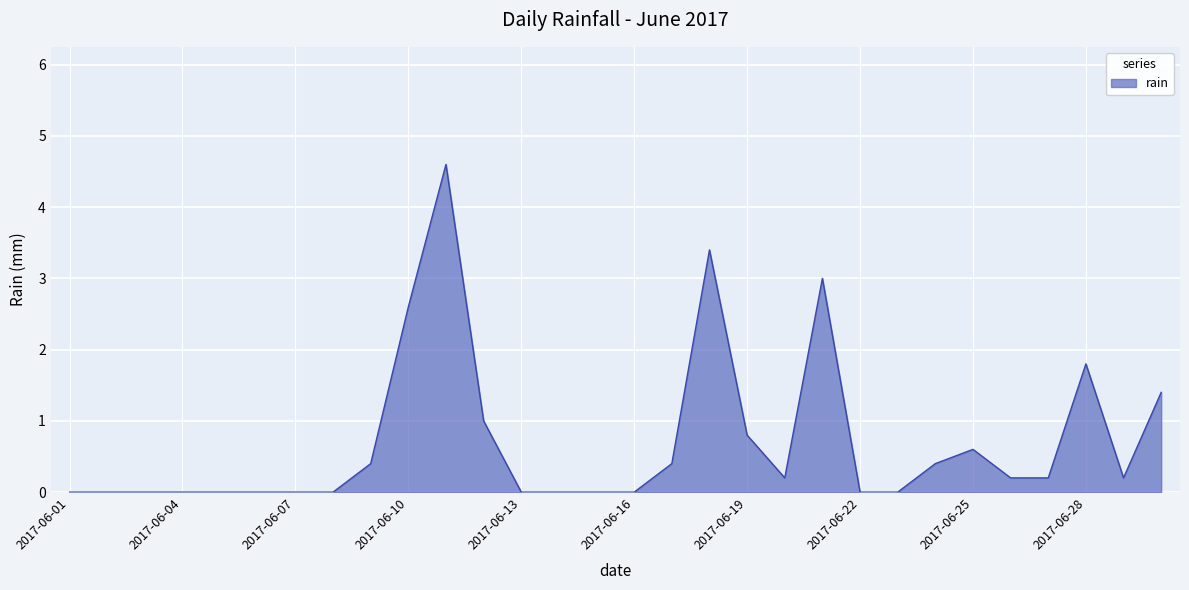

What is the greatest value displayed?

4.6